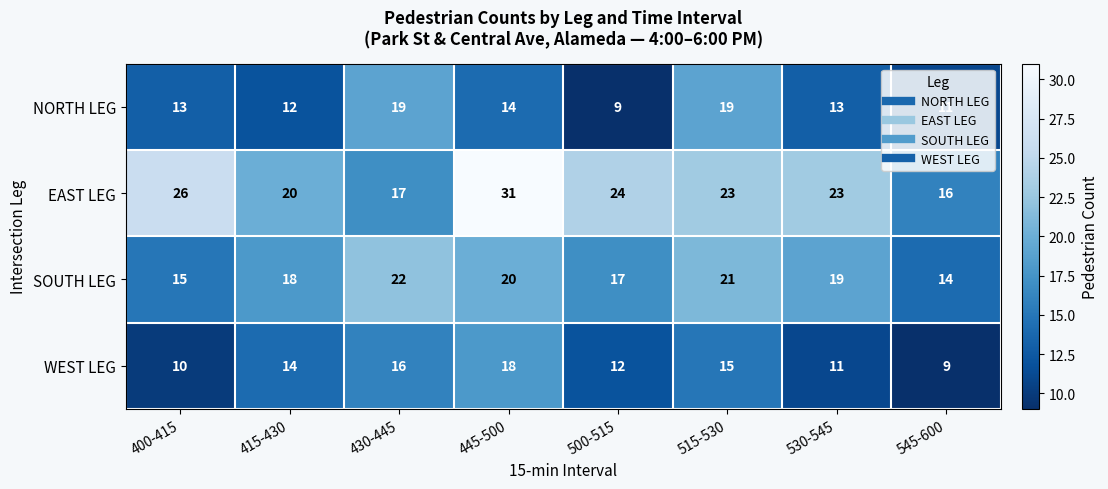

What is the total value across all series at 430-445?

74